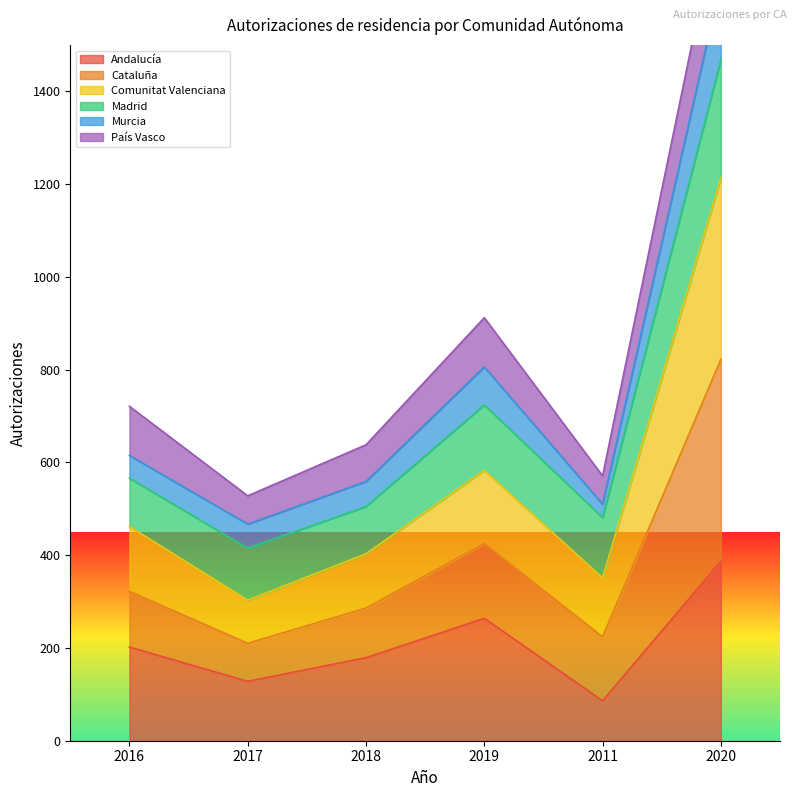

True or false: Comunitat Valenciana and Andalucía cross at least once.

False